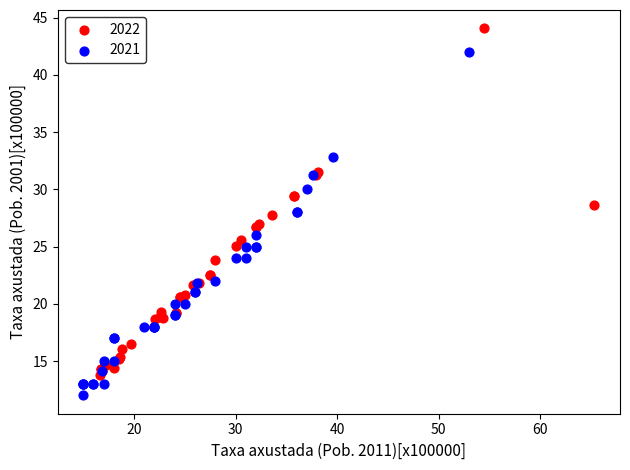

Which series contains the highest Y value?

2022